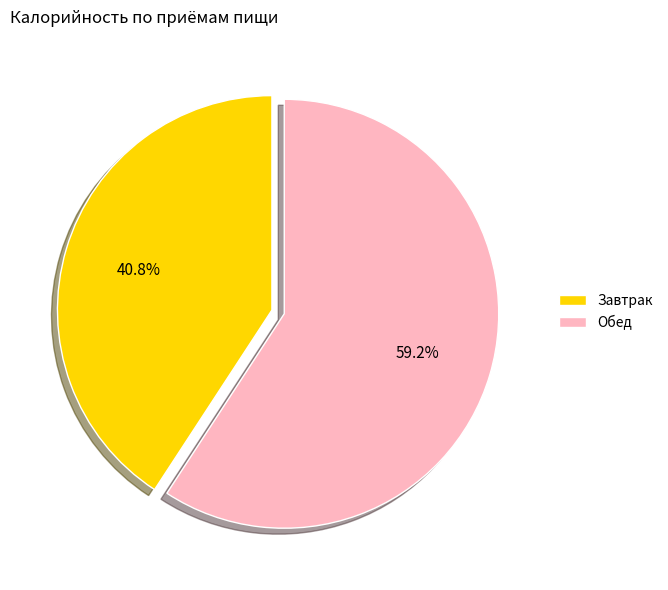

Is Завтрак the majority of the pie?

No